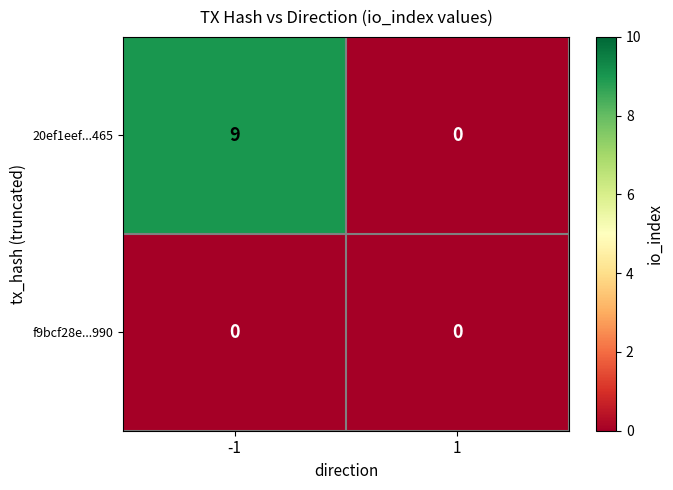

Reading left to right, list all the values displayed in this chart.

20ef1eef...465: 9	0
f9bcf28e...990: 0	0